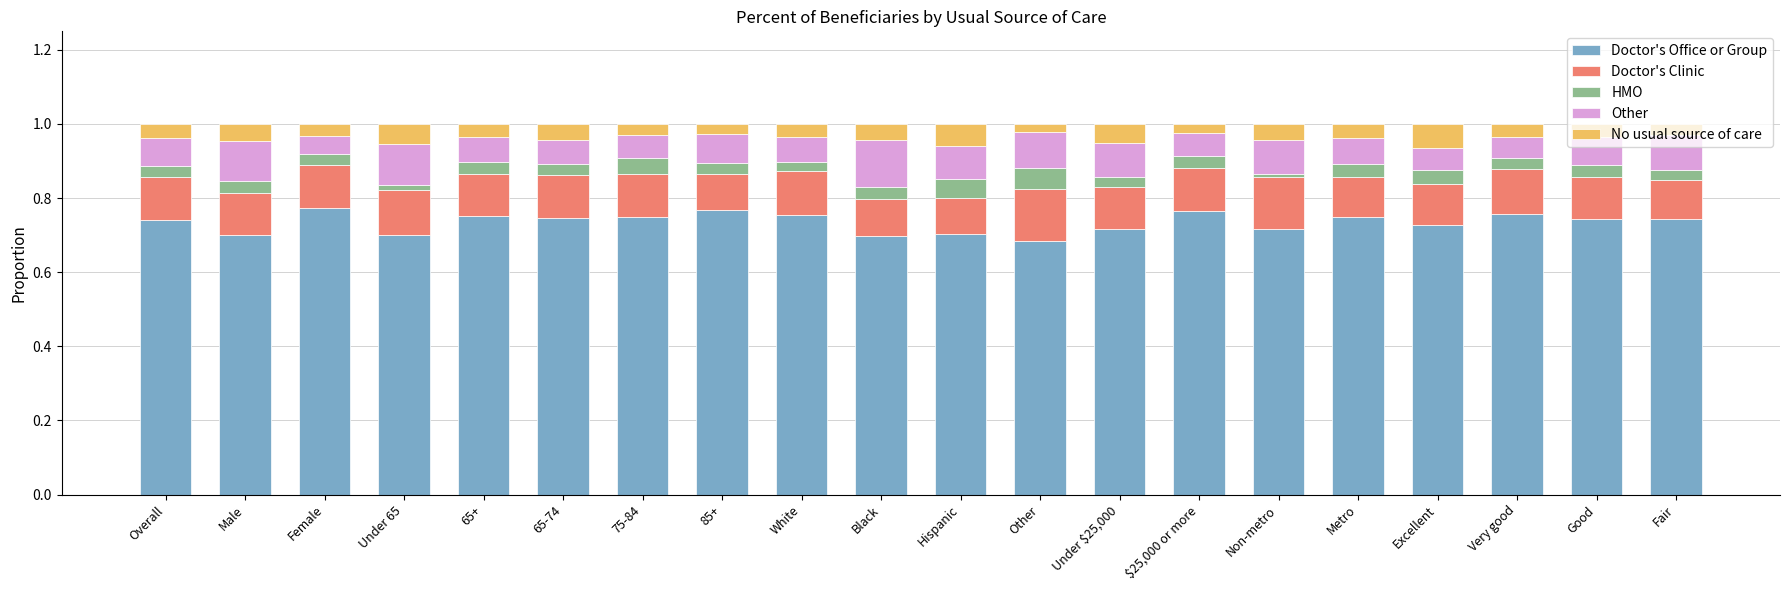

The value of Doctor's Office or Group at Under 65 is 0.7. True or false?

True